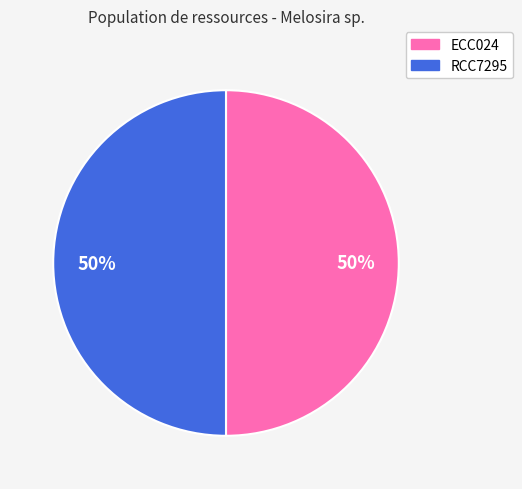

To the nearest percent, what is the average slice percentage?

50%